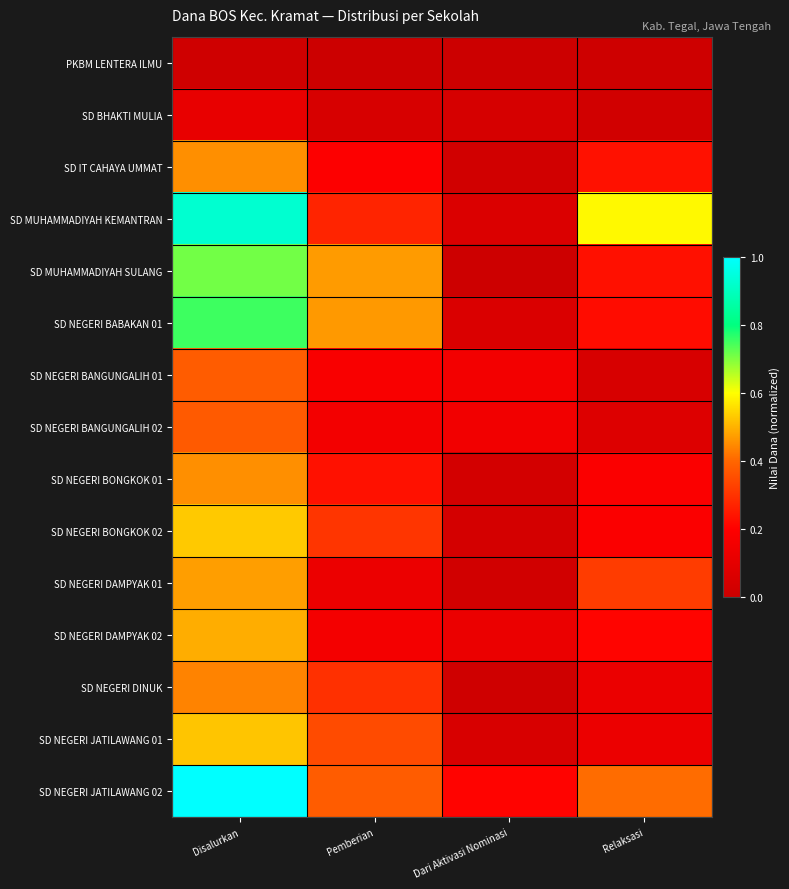

What is the maximum value shown in the chart?

1.0